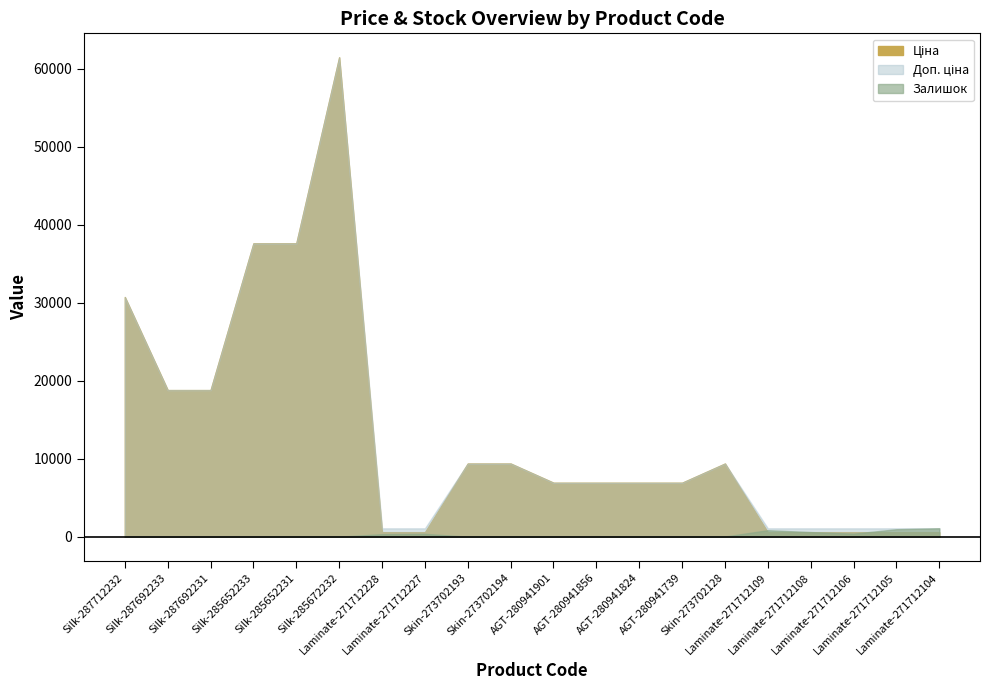

True or false: Ціна and Доп. ціна intersect in this chart.

False